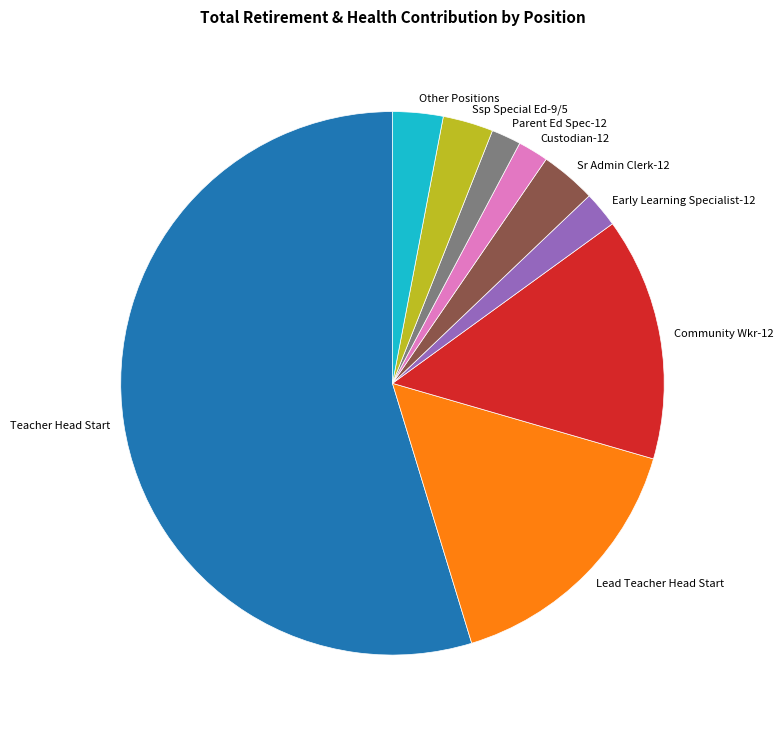

Is the sum of Custodian-12 and Parent Ed Spec-12 greater than half?

No